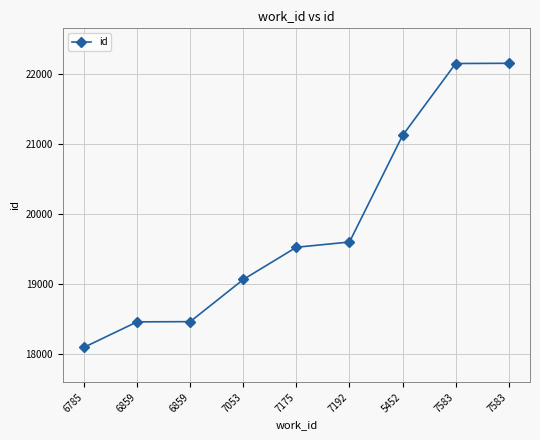

What is the change in value from 6785 to 7053?

+970